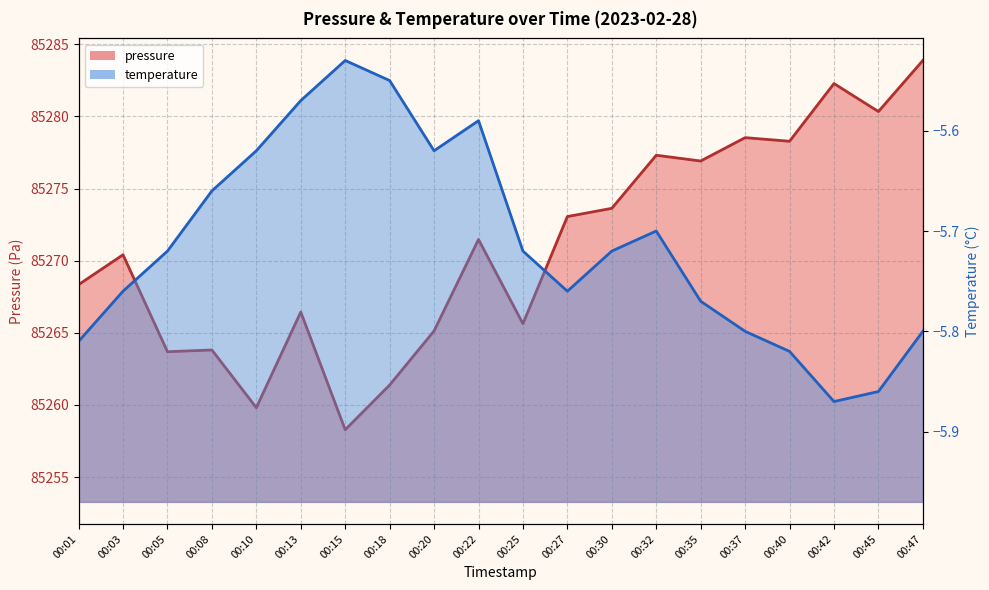

How many lines are shown in the chart?

2